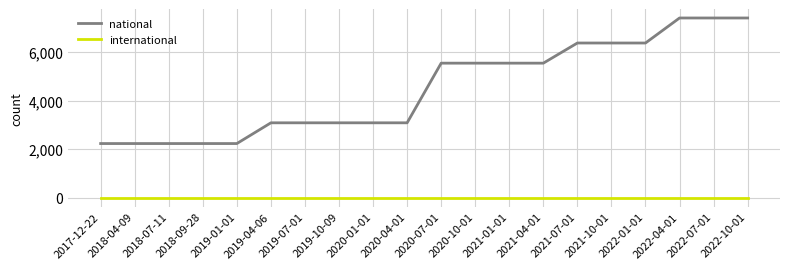

Which series has the largest total across all categories?

national